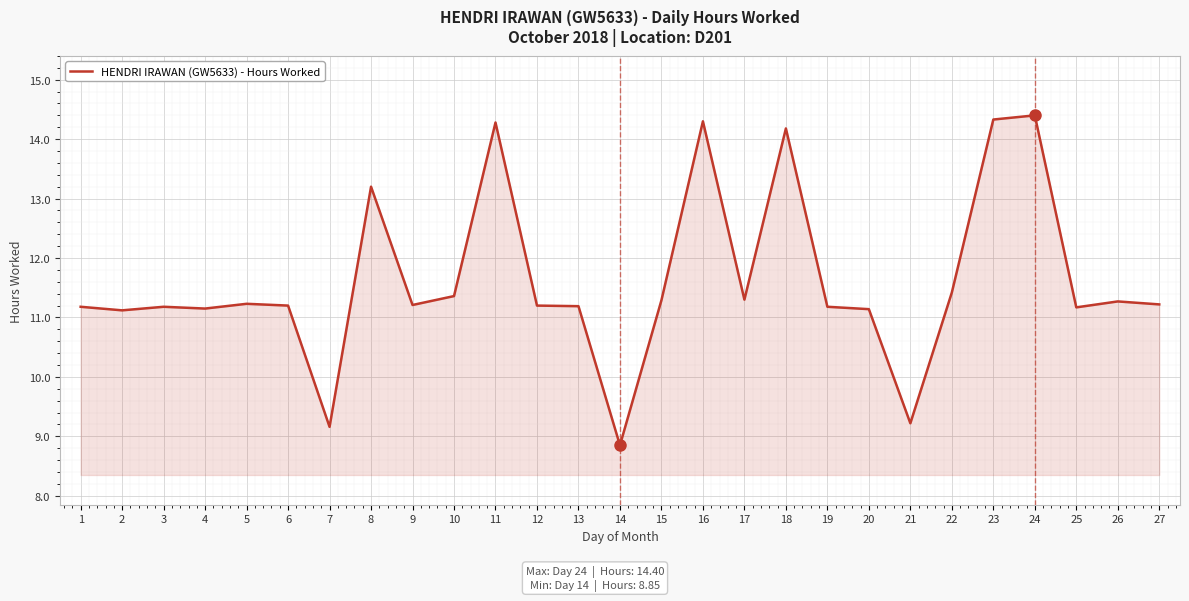

True or false: the data shows 9.2 at 21.

True